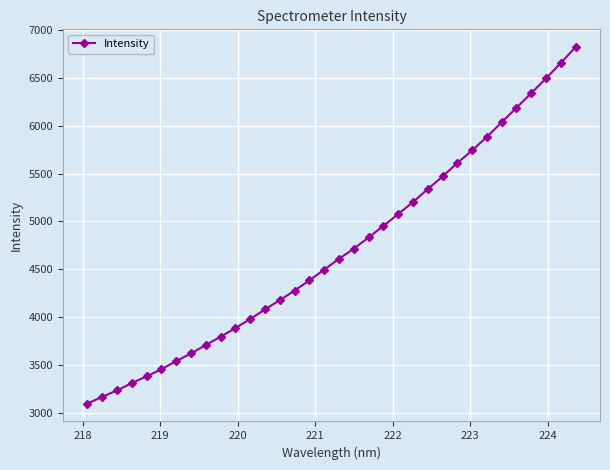

What is the smallest value displayed?

3094.4